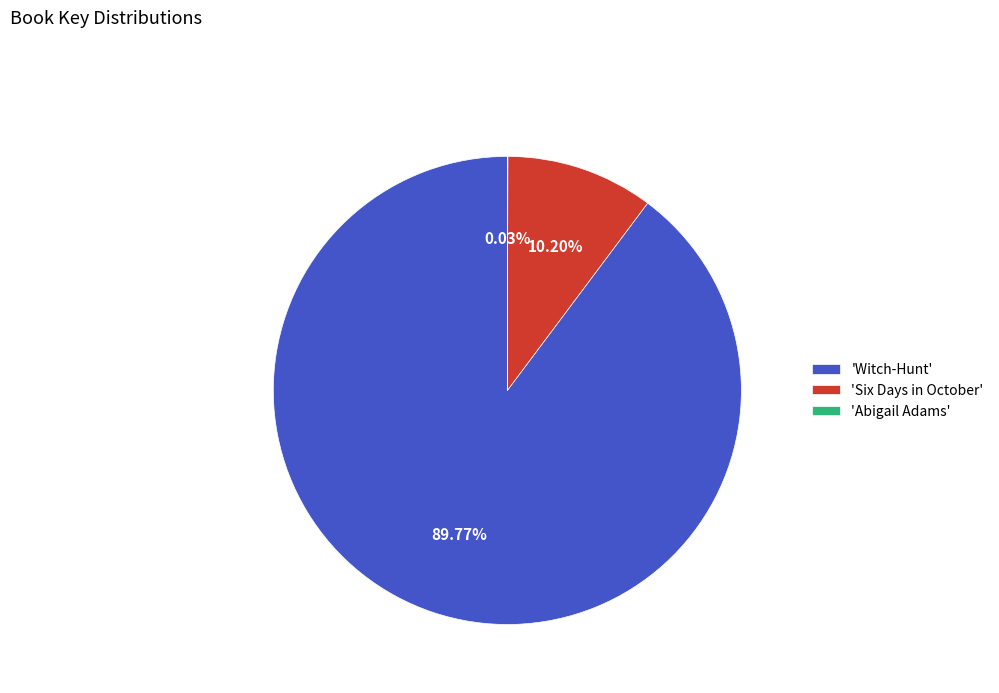

What is the largest slice in the pie chart?

'Witch-Hunt'